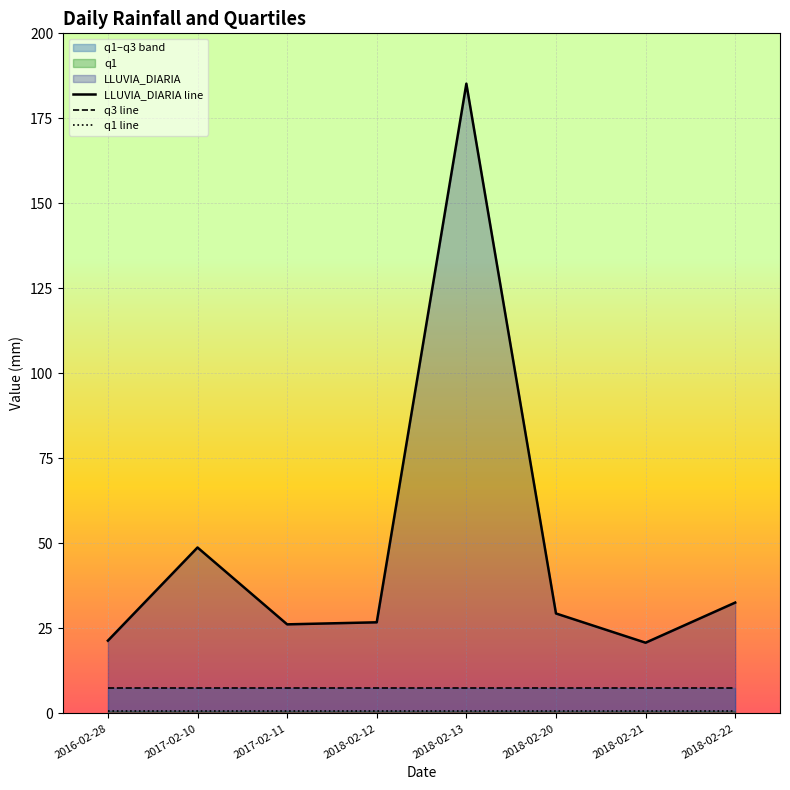

How many series are shown in this chart?

3